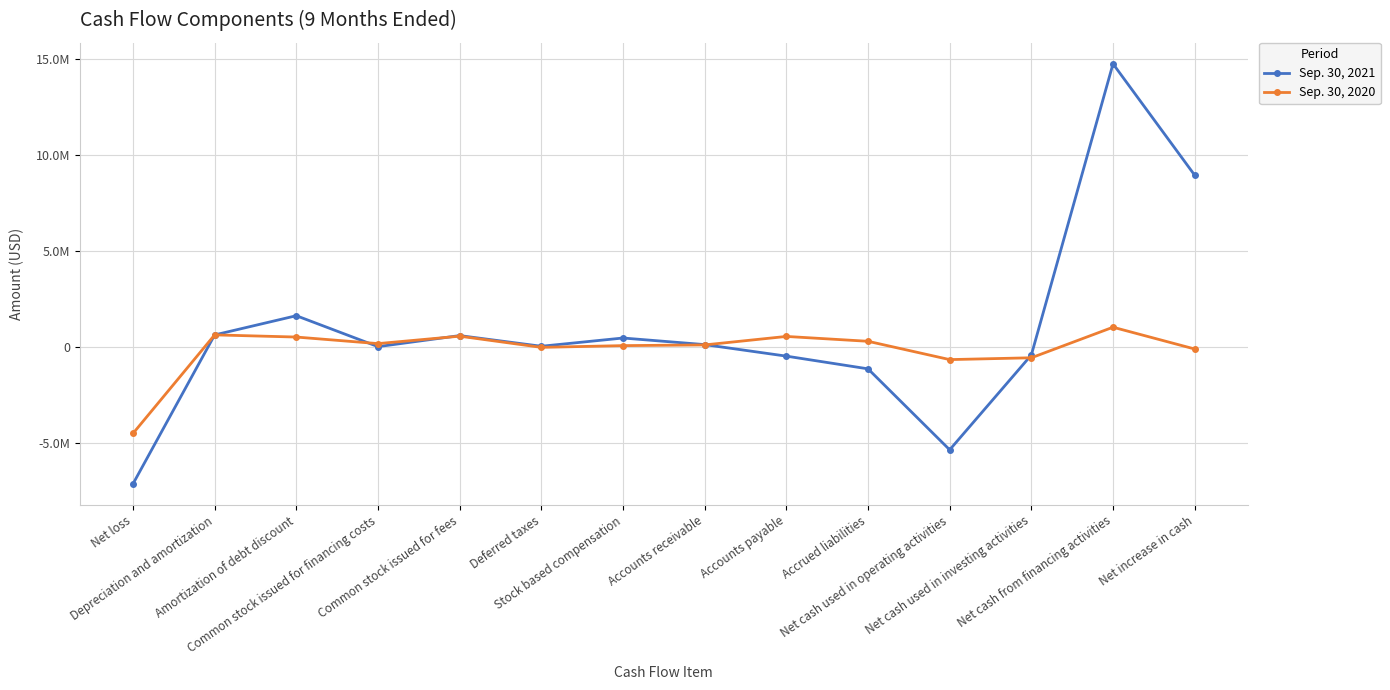

What value does the Sep. 30, 2021 series have at Accounts receivable, to the nearest 100?

115900